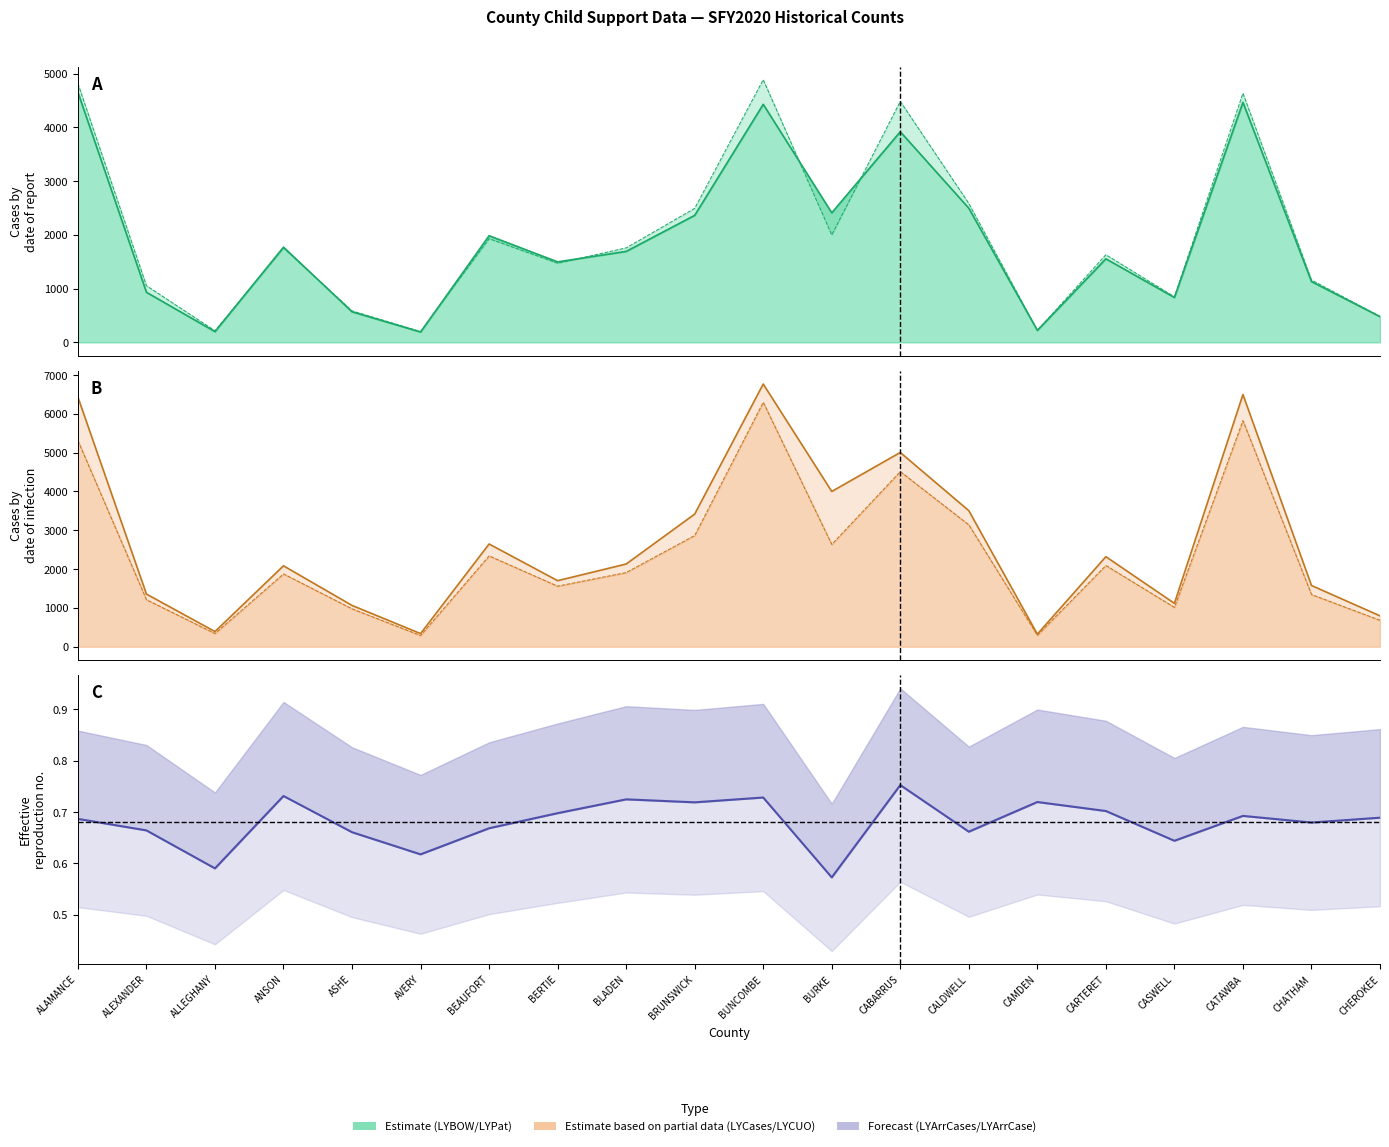

What is the smallest value displayed?

193